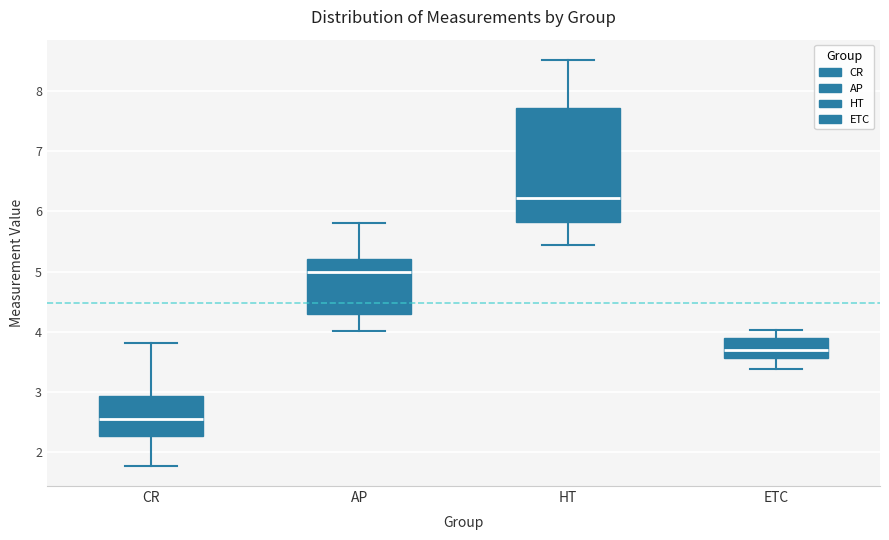

Which box's median line is the highest?

HT